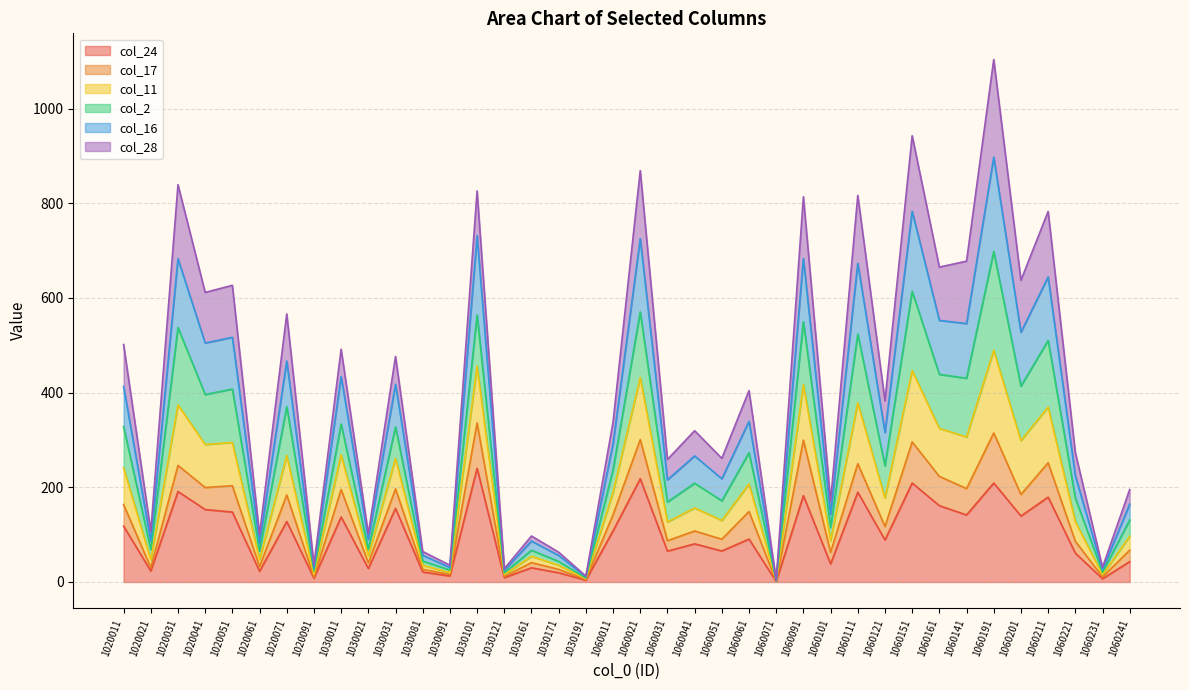

How many interior local peaks does the col_16 series have?

15